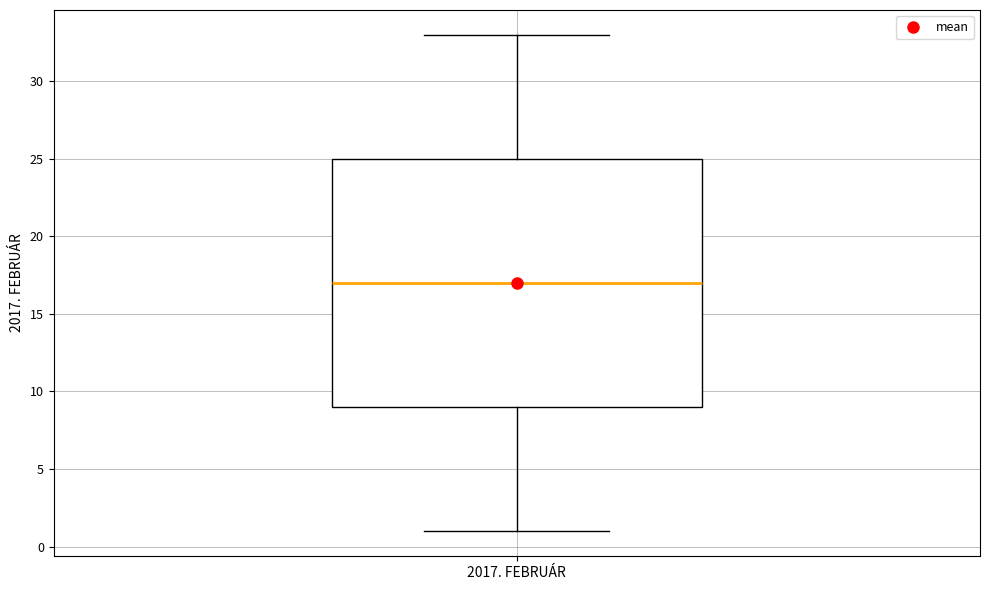

Read this box plot against the y-axis: the position of the median line, the range covered by the box, and the ends of both whiskers. The values are not printed on the chart, so give them approximately, as read against the axis.

median 17, box 9 to 25, whiskers 1 to 33